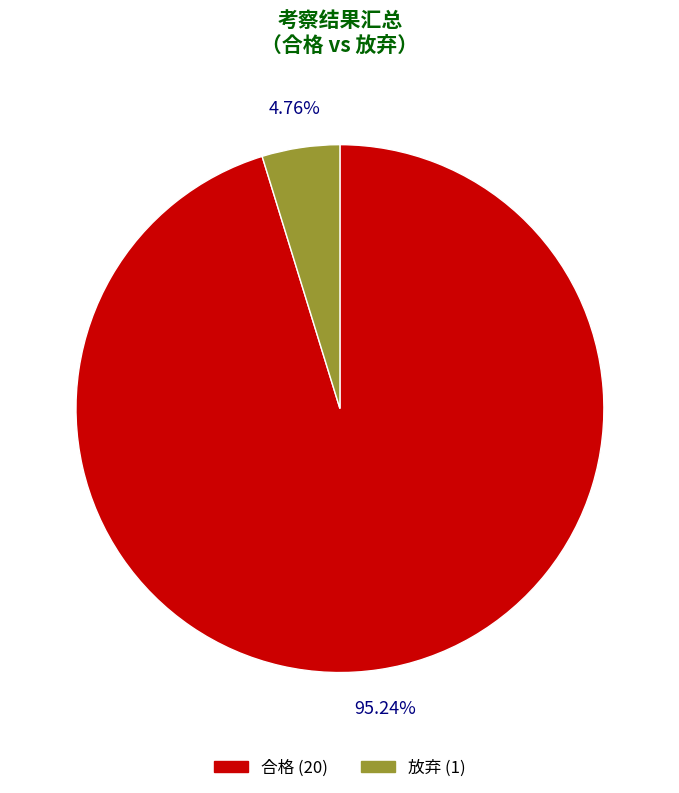

Does 合格 represent more than half of the total?

Yes